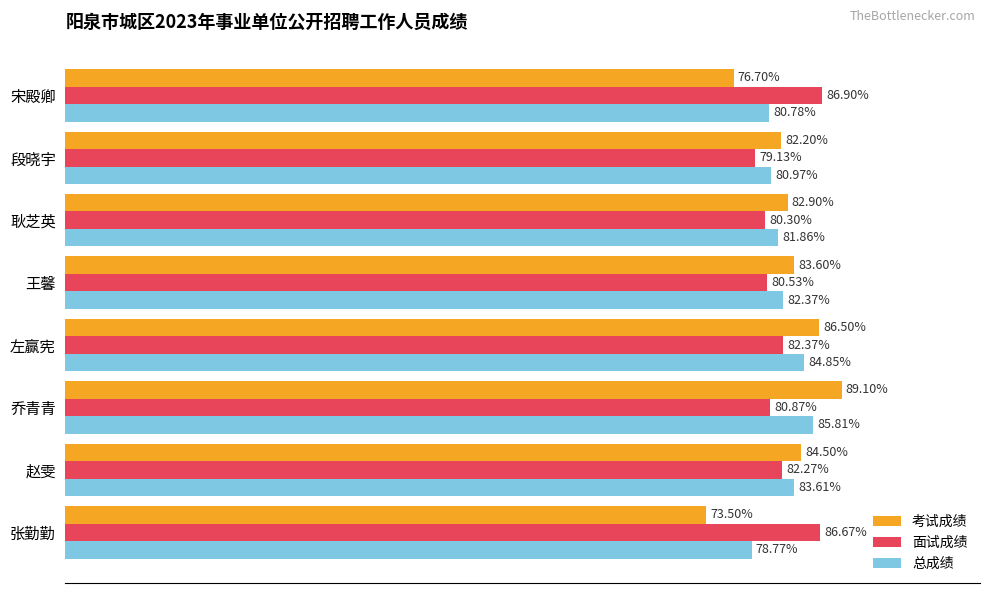

At which label does 总成绩 reach its peak?

乔青青